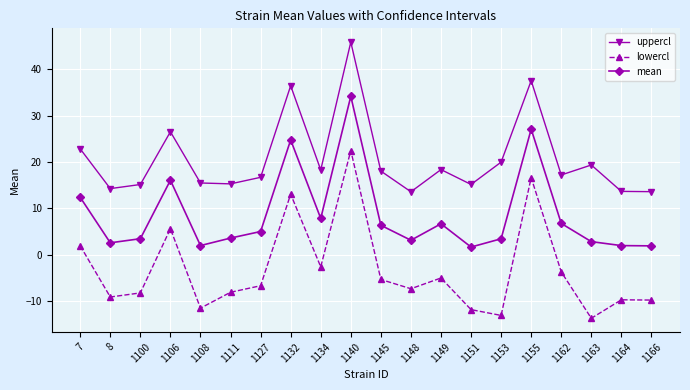

True or false: mean and uppercl intersect in this chart.

False